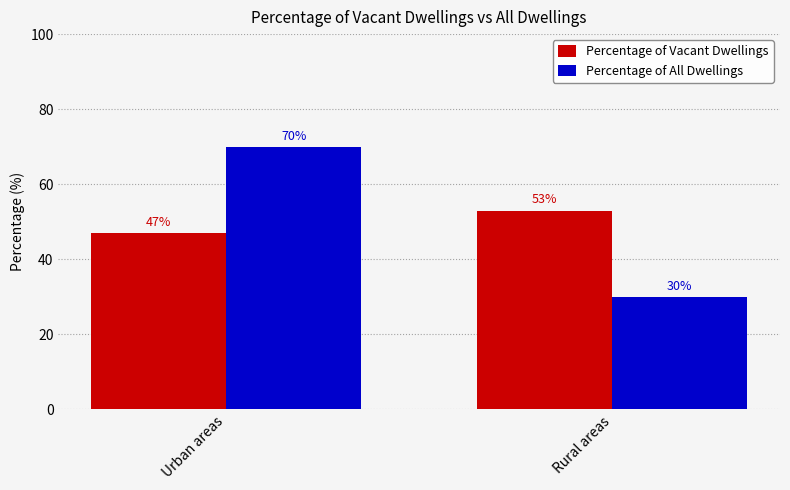

What is the value of the Percentage of All Dwellings bar at the 2nd from the left?

30